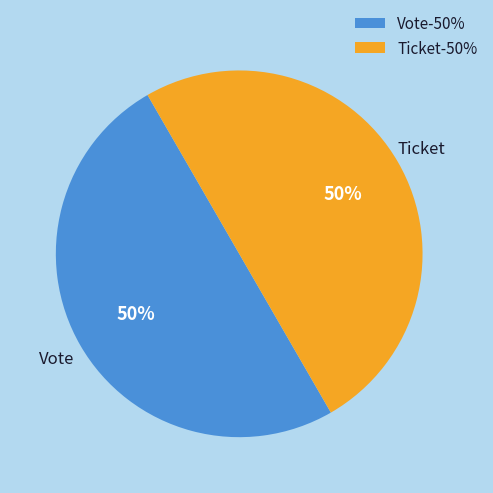

The Vote slice represents 41% of the pie. True or false?

False